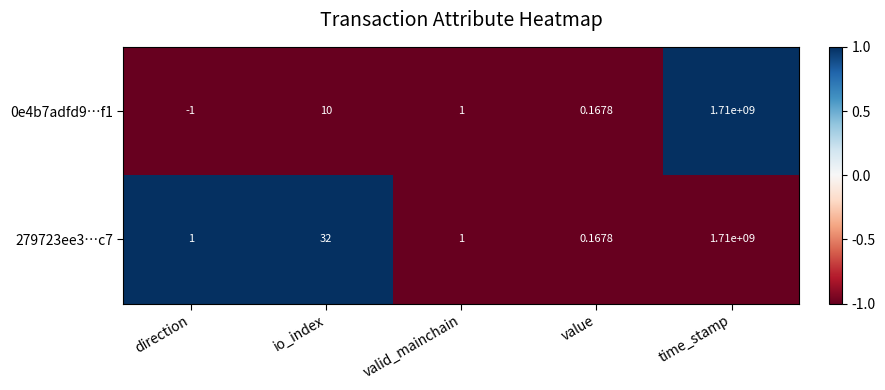

Count the number of categories in the chart.

5